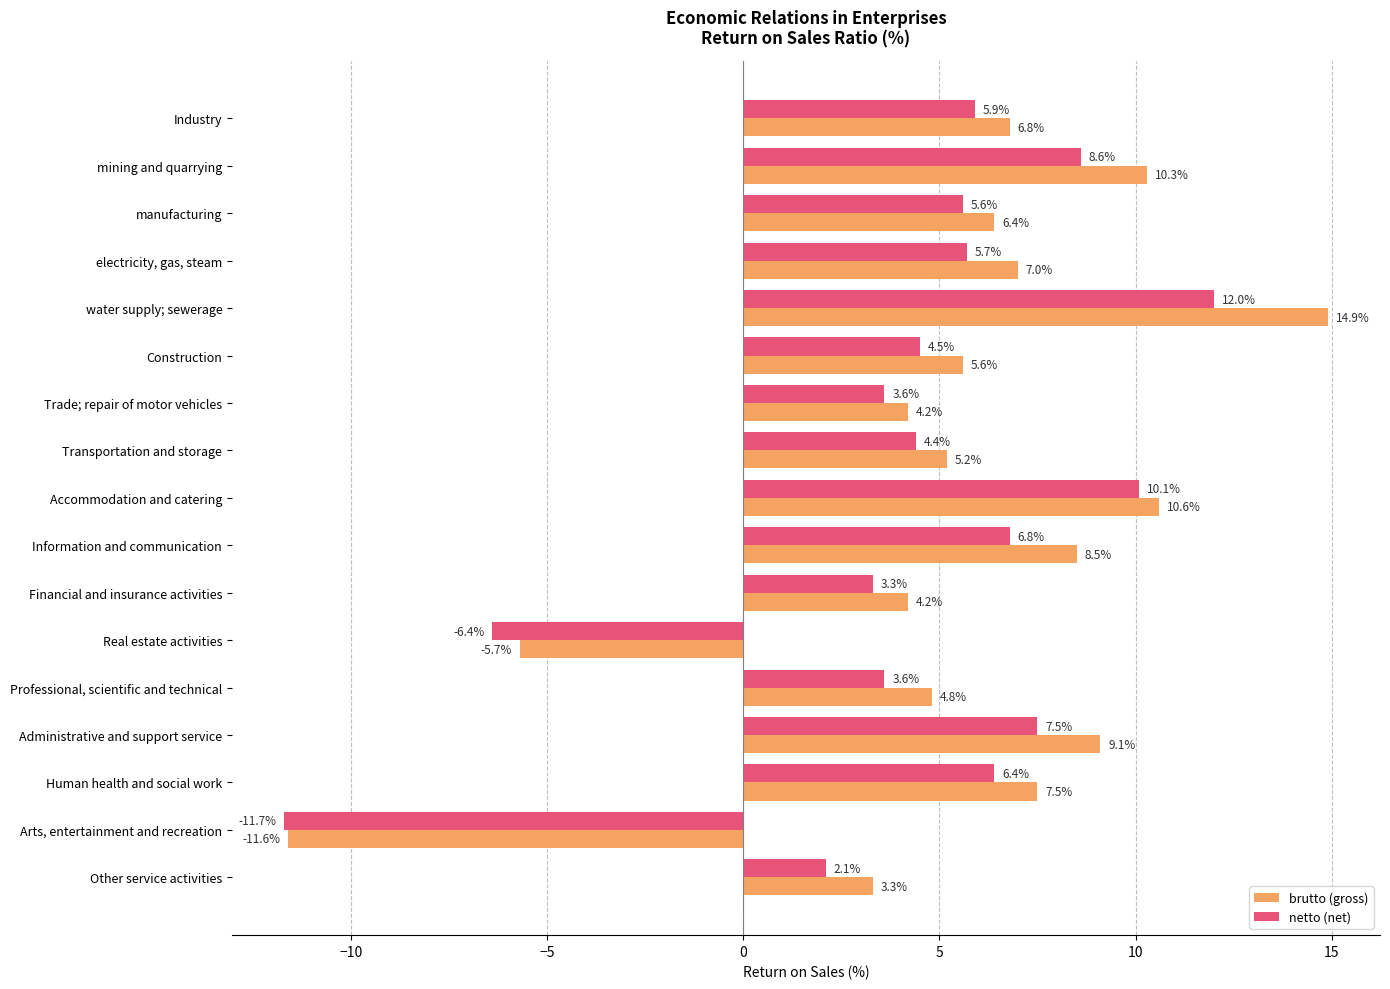

What is the sum of all brutto (gross) values?

91.1